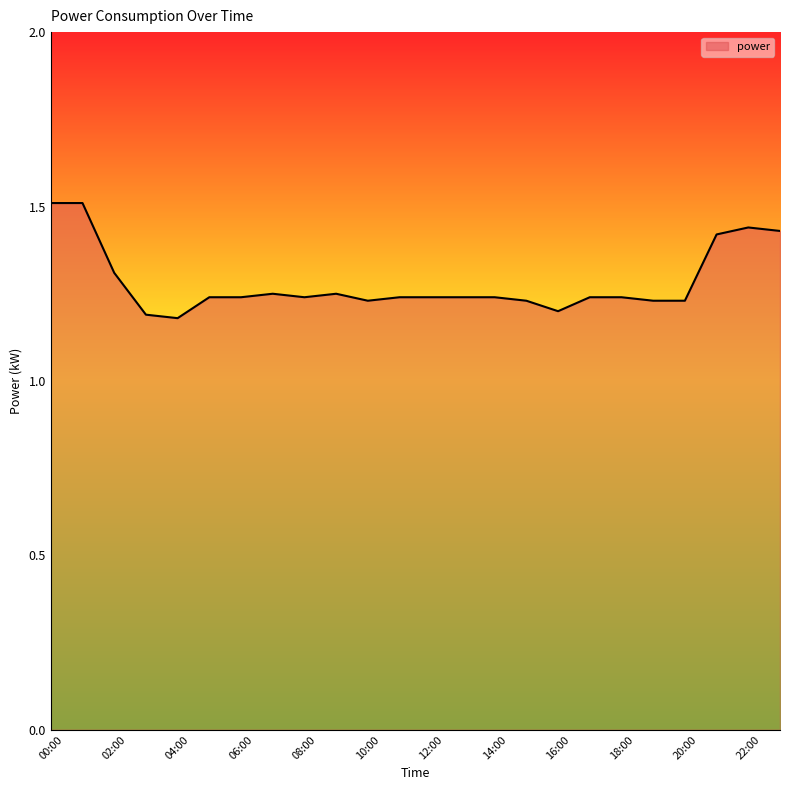

What is the greatest value displayed?

1.5